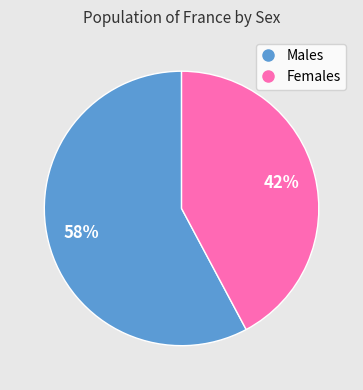

To the nearest percent, what is the difference between the largest and smallest slice percentages?

16%